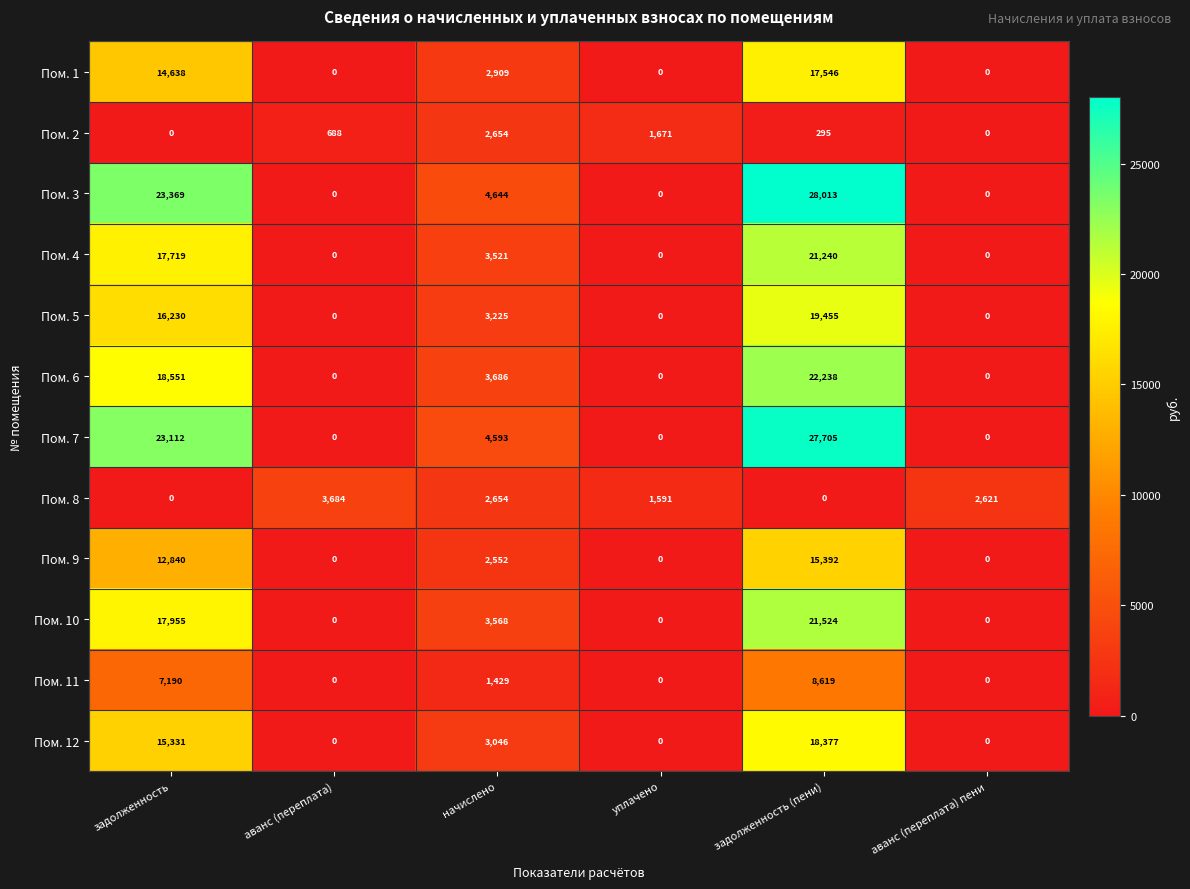

What is the difference between the maximum and minimum values in the Пом. 9 series?

15392